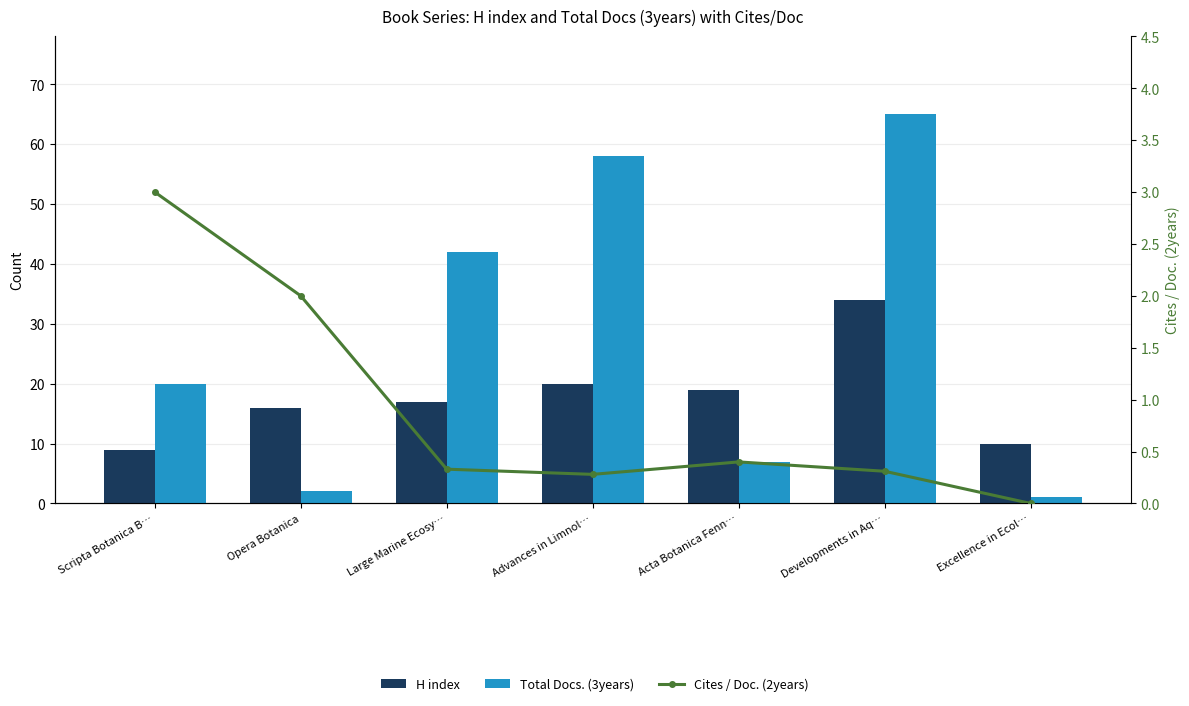

At which label does H index first exceed 17?

Advances in Limnol…